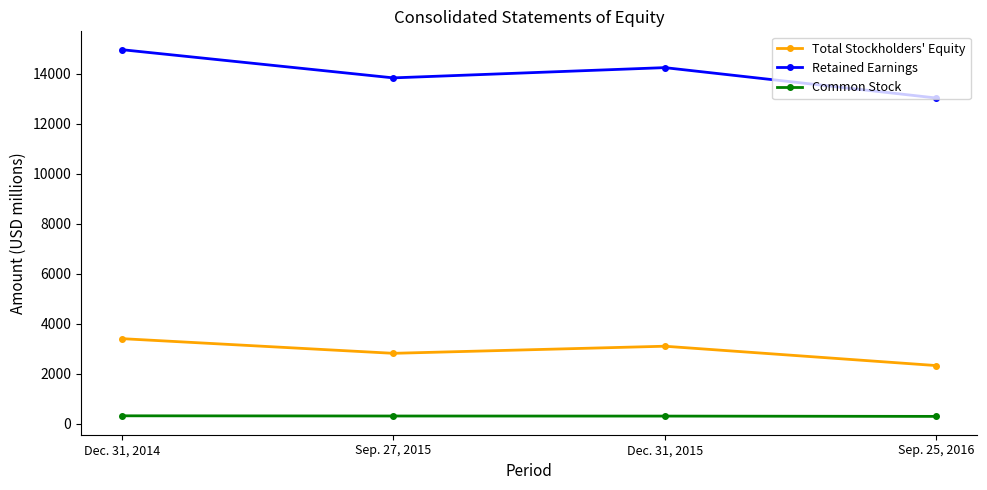

Count the number of categories in the chart.

4